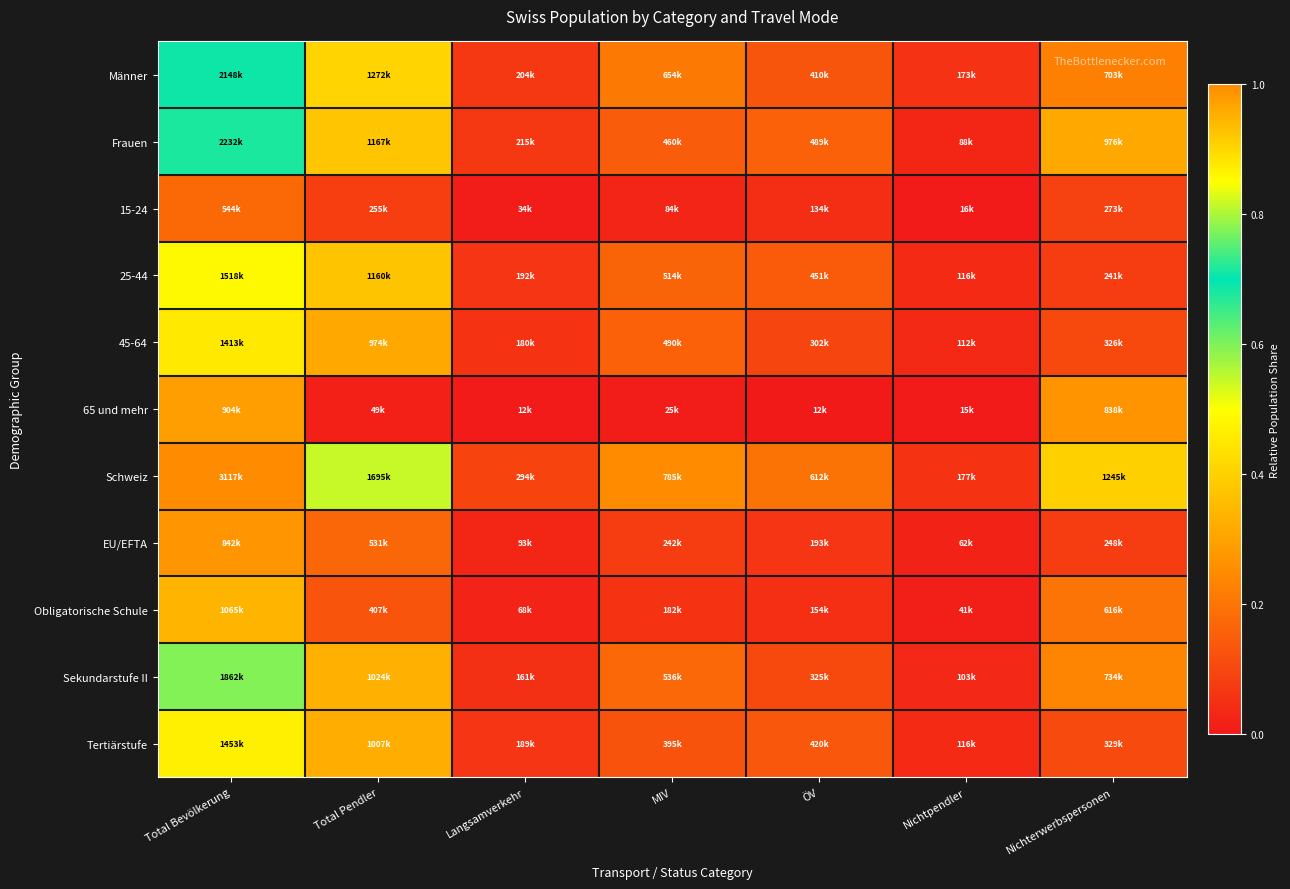

Reading left to right, extract all data points from this chart.

Männer: Total Bevölkerung=0.7	Total Pendler=0.4	Langsamverkehr=0.1	MIV=0.2	ÖV=0.1	Nichtpendler=0.1	Nichterwerbspersonen=0.2
Frauen: Total Bevölkerung=0.7	Total Pendler=0.4	Langsamverkehr=0.1	MIV=0.1	ÖV=0.2	Nichtpendler=0.0	Nichterwerbspersonen=0.3
15-24: Total Bevölkerung=0.2	Total Pendler=0.1	Langsamverkehr=0.0	MIV=0.0	ÖV=0.0	Nichtpendler=0.0	Nichterwerbspersonen=0.1
25-44: Total Bevölkerung=0.5	Total Pendler=0.4	Langsamverkehr=0.1	MIV=0.2	ÖV=0.1	Nichtpendler=0.0	Nichterwerbspersonen=0.1
45-64: Total Bevölkerung=0.5	Total Pendler=0.3	Langsamverkehr=0.1	MIV=0.2	ÖV=0.1	Nichtpendler=0.0	Nichterwerbspersonen=0.1
65 und mehr: Total Bevölkerung=0.3	Total Pendler=0.0	Langsamverkehr=0.0	MIV=0.0	ÖV=0.0	Nichtpendler=0.0	Nichterwerbspersonen=0.3
Schweiz: Total Bevölkerung=1.0	Total Pendler=0.5	Langsamverkehr=0.1	MIV=0.3	ÖV=0.2	Nichtpendler=0.1	Nichterwerbspersonen=0.4
EU/EFTA: Total Bevölkerung=0.3	Total Pendler=0.2	Langsamverkehr=0.0	MIV=0.1	ÖV=0.1	Nichtpendler=0.0	Nichterwerbspersonen=0.1
Obligatorische Schule: Total Bevölkerung=0.3	Total Pendler=0.1	Langsamverkehr=0.0	MIV=0.1	ÖV=0.0	Nichtpendler=0.0	Nichterwerbspersonen=0.2
Sekundarstufe II: Total Bevölkerung=0.6	Total Pendler=0.3	Langsamverkehr=0.1	MIV=0.2	ÖV=0.1	Nichtpendler=0.0	Nichterwerbspersonen=0.2
Tertiärstufe: Total Bevölkerung=0.5	Total Pendler=0.3	Langsamverkehr=0.1	MIV=0.1	ÖV=0.1	Nichtpendler=0.0	Nichterwerbspersonen=0.1